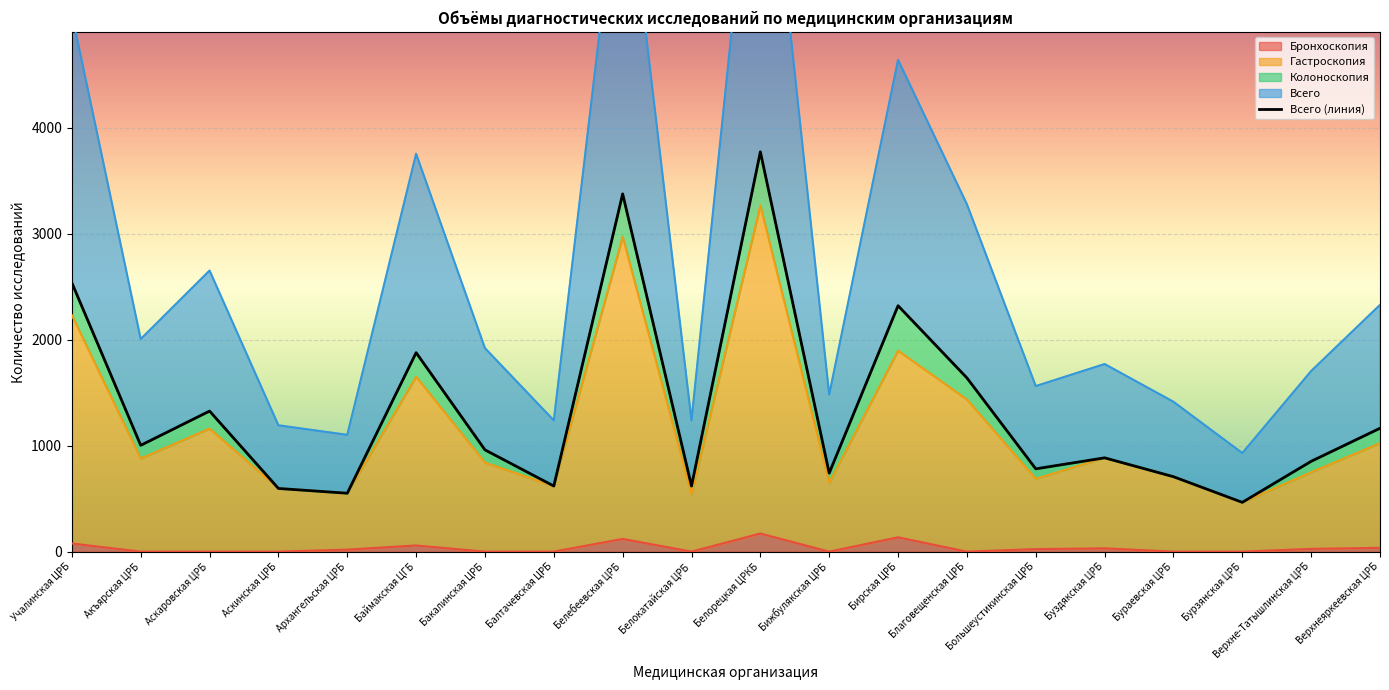

Between Большеустикинская ЦРБ and Верхнеяркеевская ЦРБ, which series saw the biggest shift?

Всего